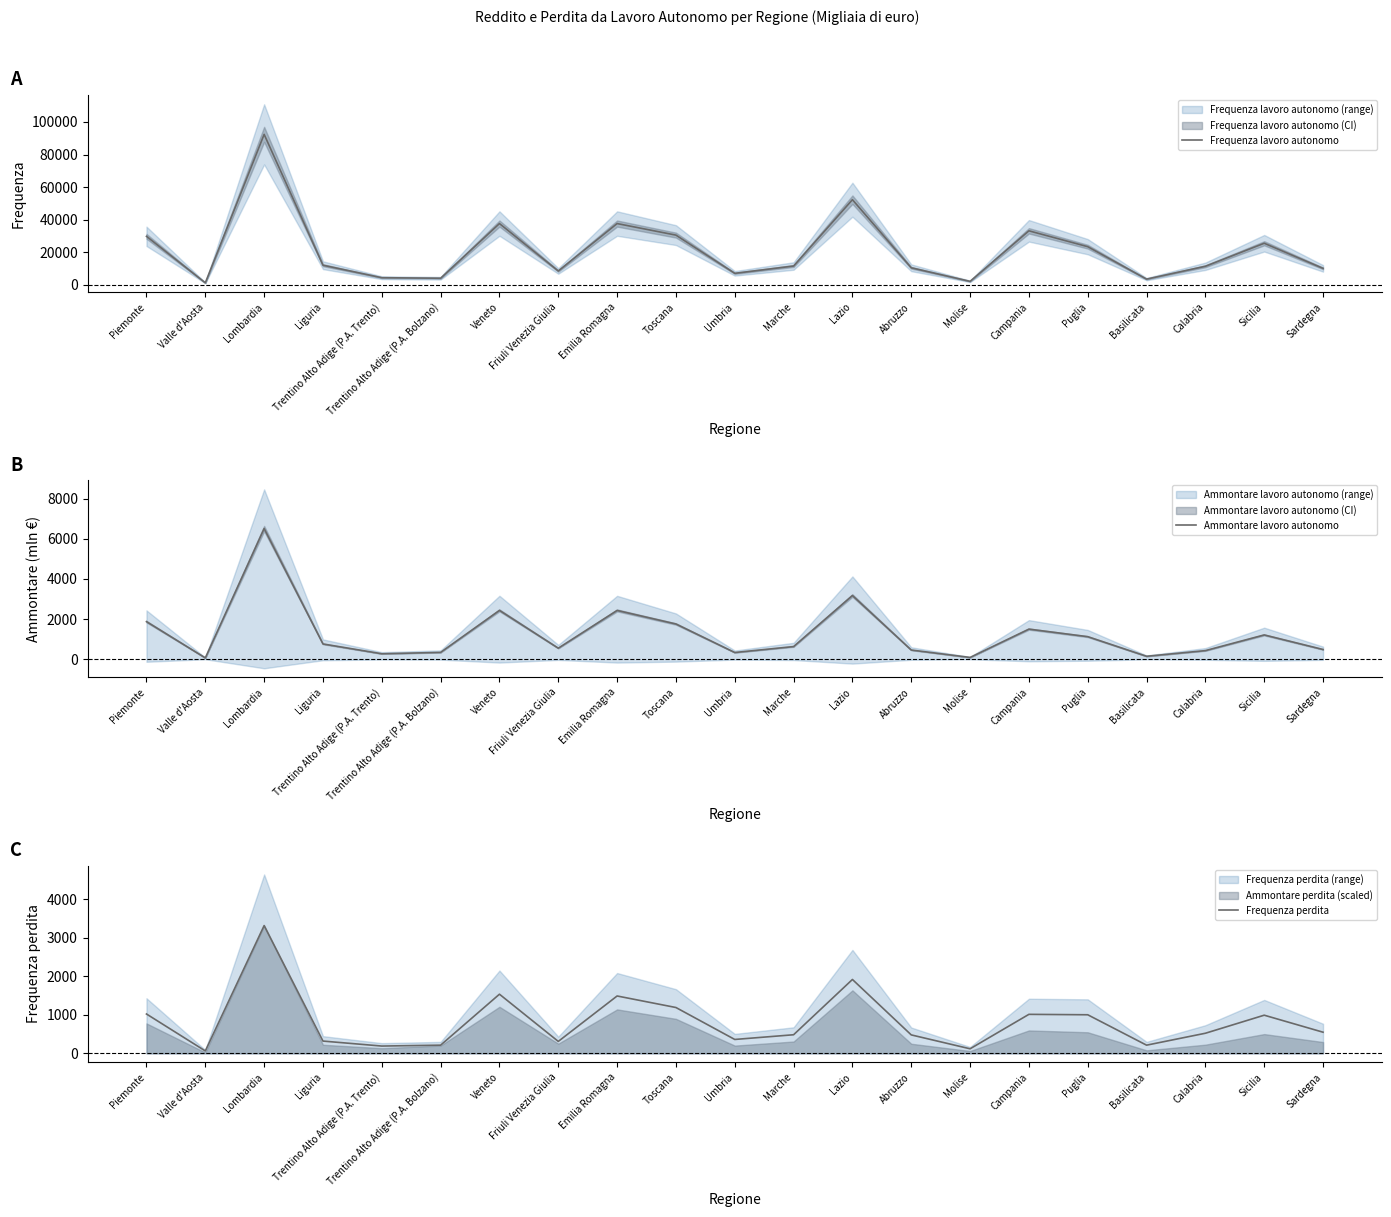

Read the Frequenza lavoro autonomo value at Abruzzo.

10426